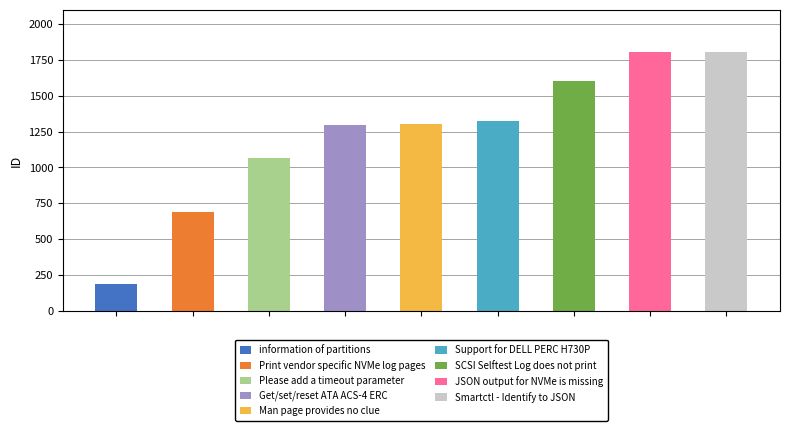

What is the average value?

1231